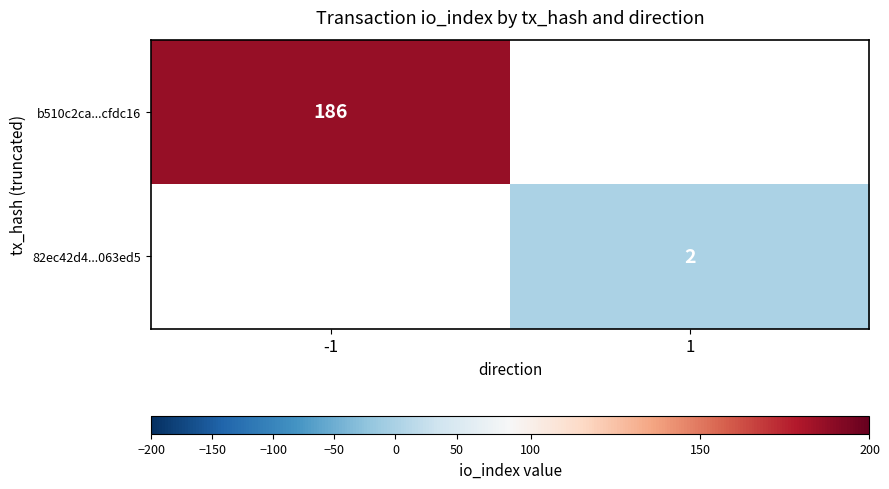

The value of 82ec42d4...063ed5 at 1 is 2. True or false?

True